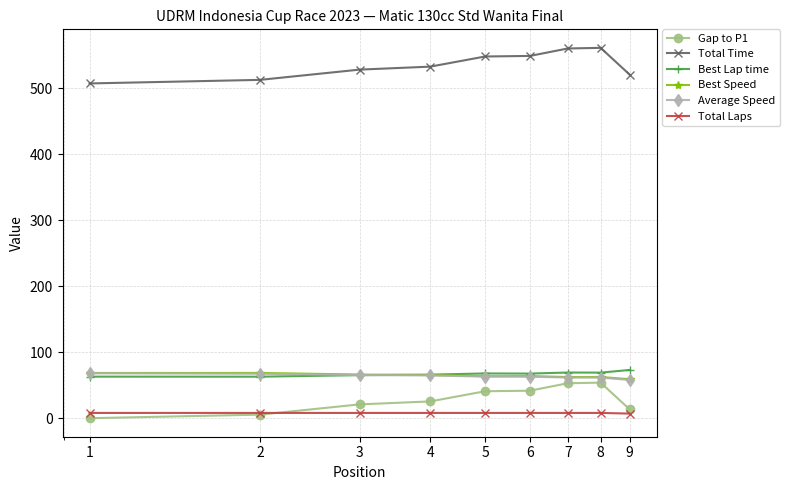

At how many categories does at least one series exceed 143?

9